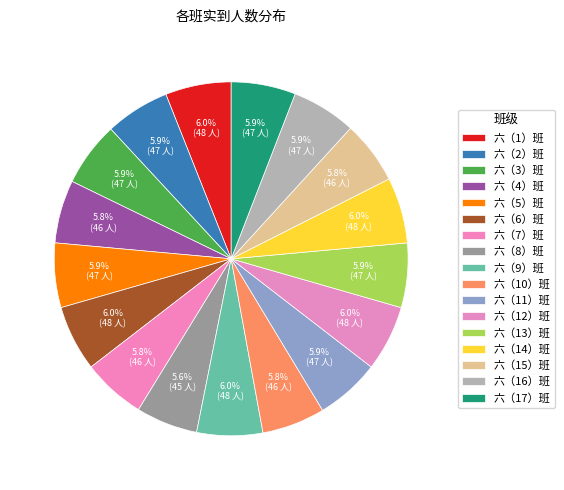

Which category has the smallest portion of the pie?

六（8）班